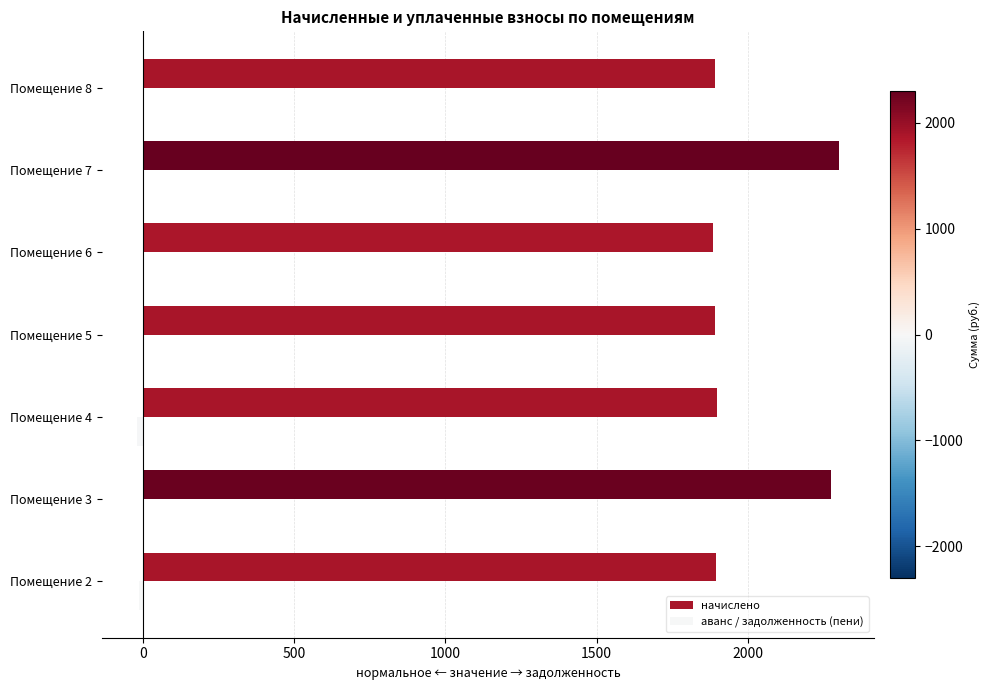

Which series changed the most between Помещение 3 and Помещение 6?

начислено